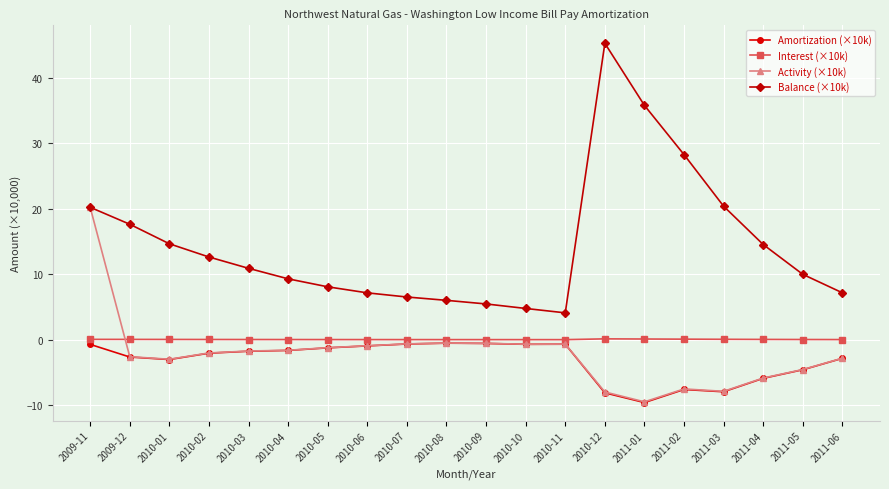

The Amortization (×10k) series shows -0.6 at 2010-09. True or false?

True